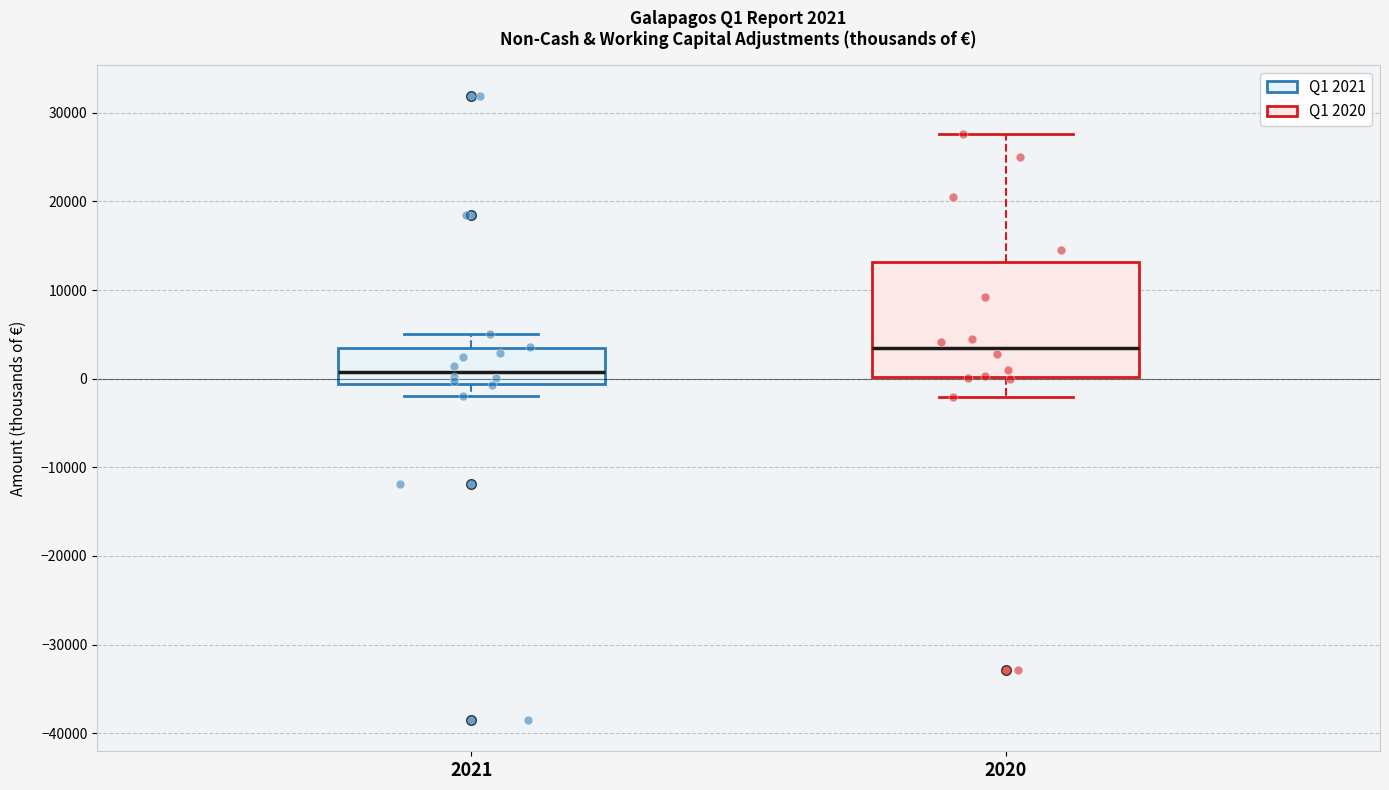

Which box is the tallest, from its lower edge to its upper edge?

2020